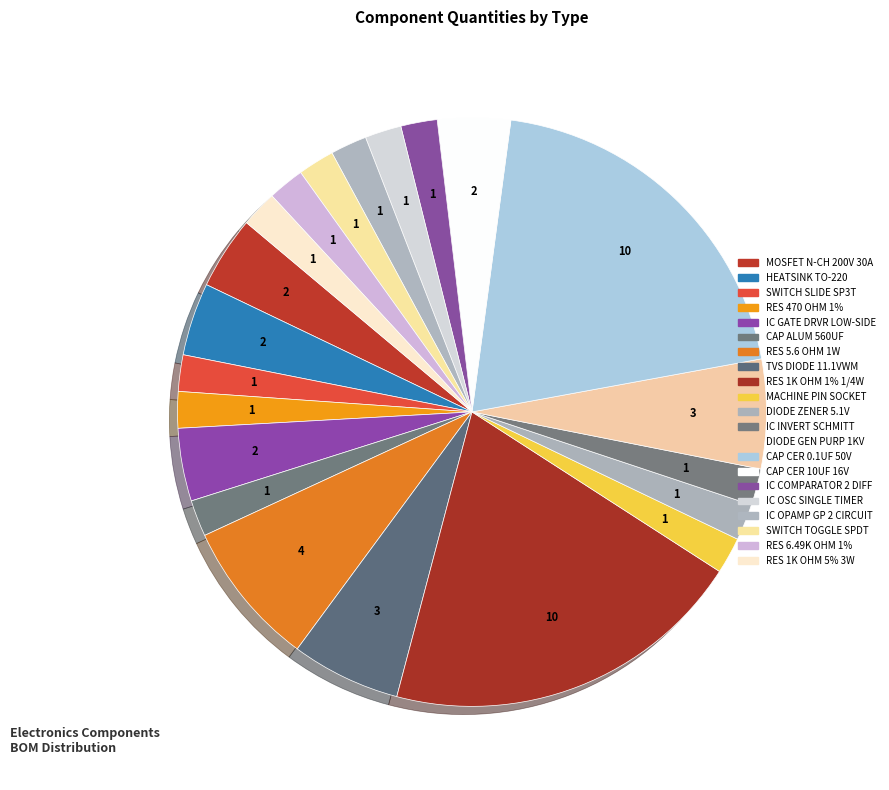

How many slices are in this pie chart?

21